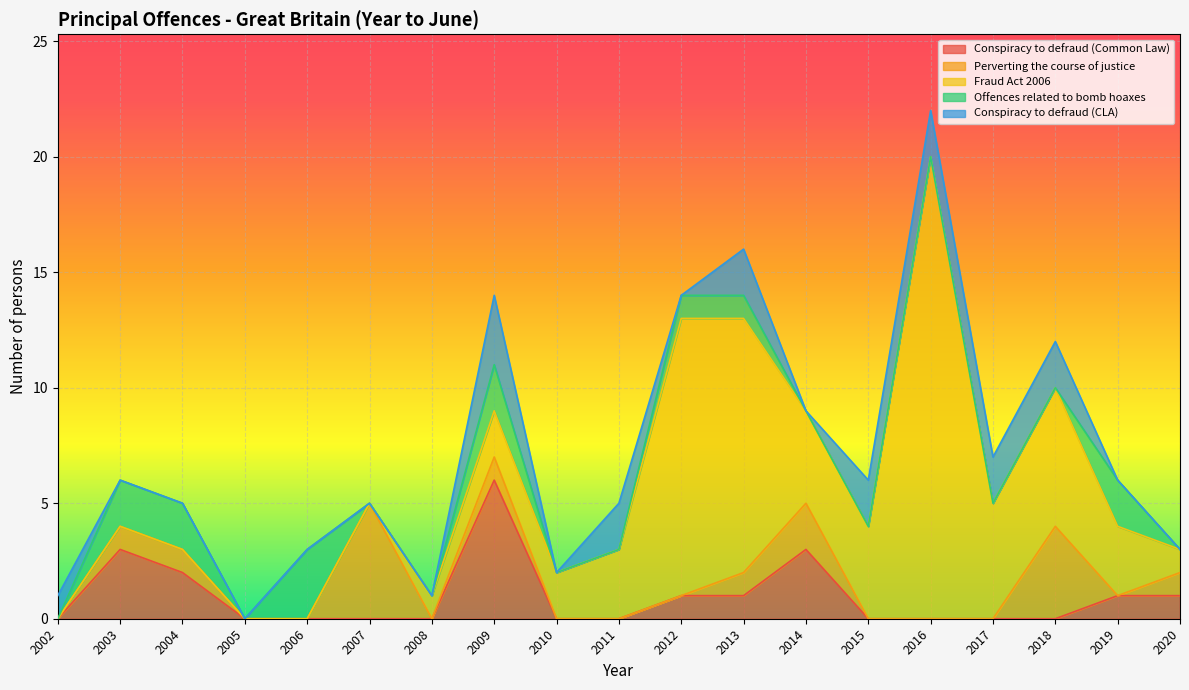

Reading left to right, what are all the values shown in this chart?

Conspiracy to defraud (Common Law): 0	3	2	0	0	0	0	6	0	0	1	1	3	0	0	0	0	1	1
Perverting the course of justice: 0	1	1	0	0	5	0	1	0	0	0	1	2	0	0	0	4	0	1
Fraud Act 2006: 0	0	0	0	0	0	1	2	2	3	12	11	4	4	20	5	6	3	1
Offences related to bomb hoaxes: 0	2	2	0	3	0	0	2	0	0	1	1	0	0	0	0	0	2	0
Conspiracy to defraud (CLA): 1	0	0	0	0	0	0	3	0	2	0	2	0	2	2	2	2	0	0